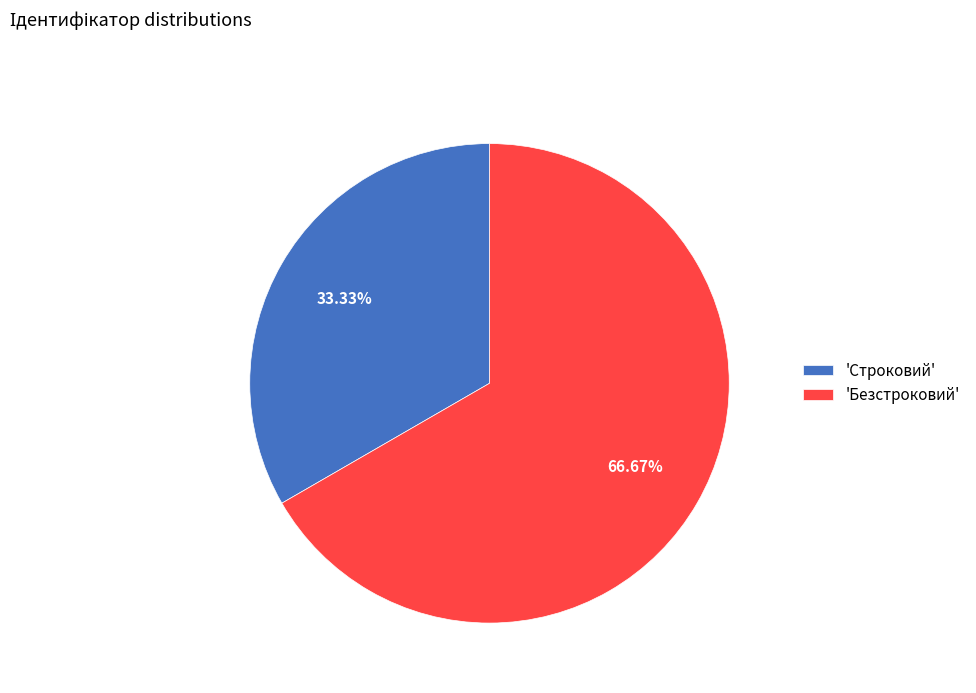

Is the sum of 'Строковий' and 'Безстроковий' greater than half?

Yes